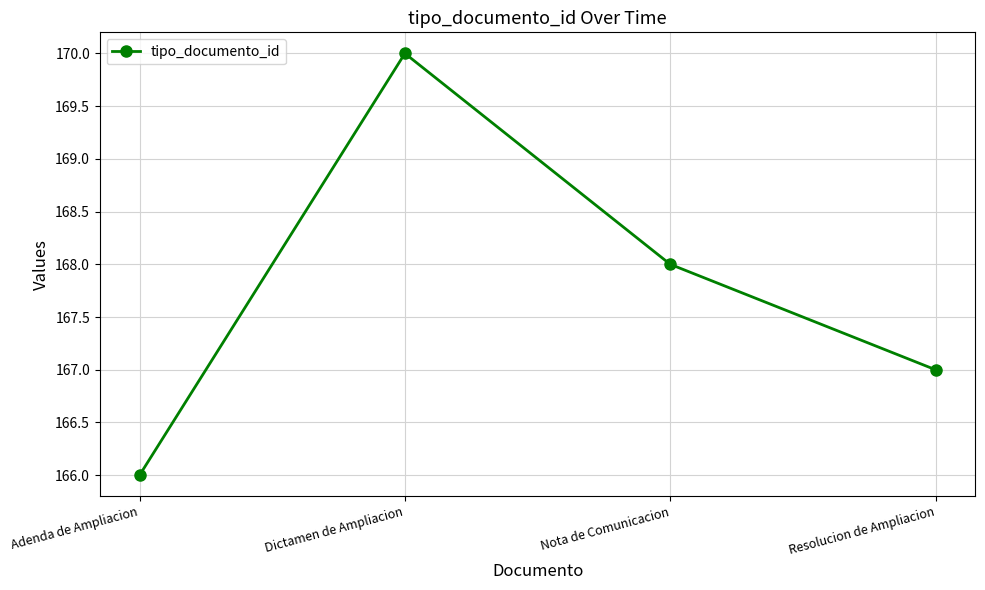

How many lines are shown in the chart?

1